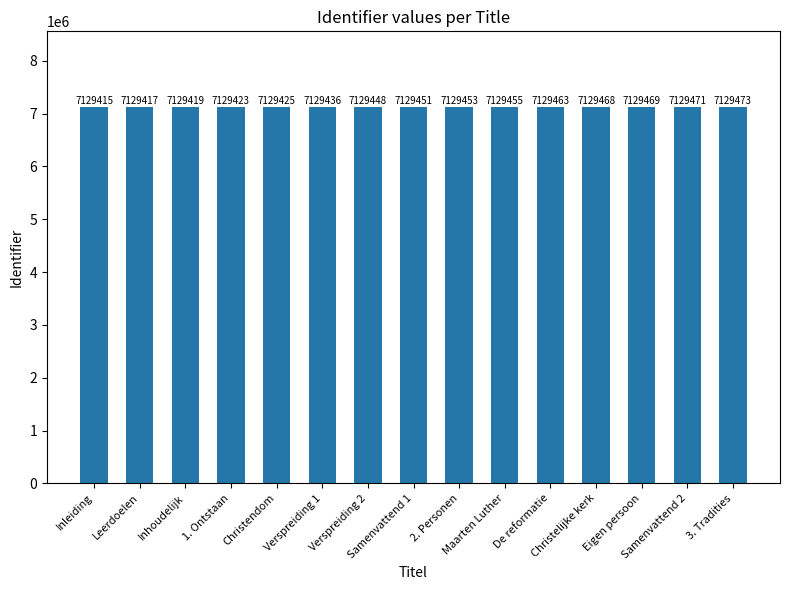

The value at Samenvattend 1 is 7129451. True or false?

True